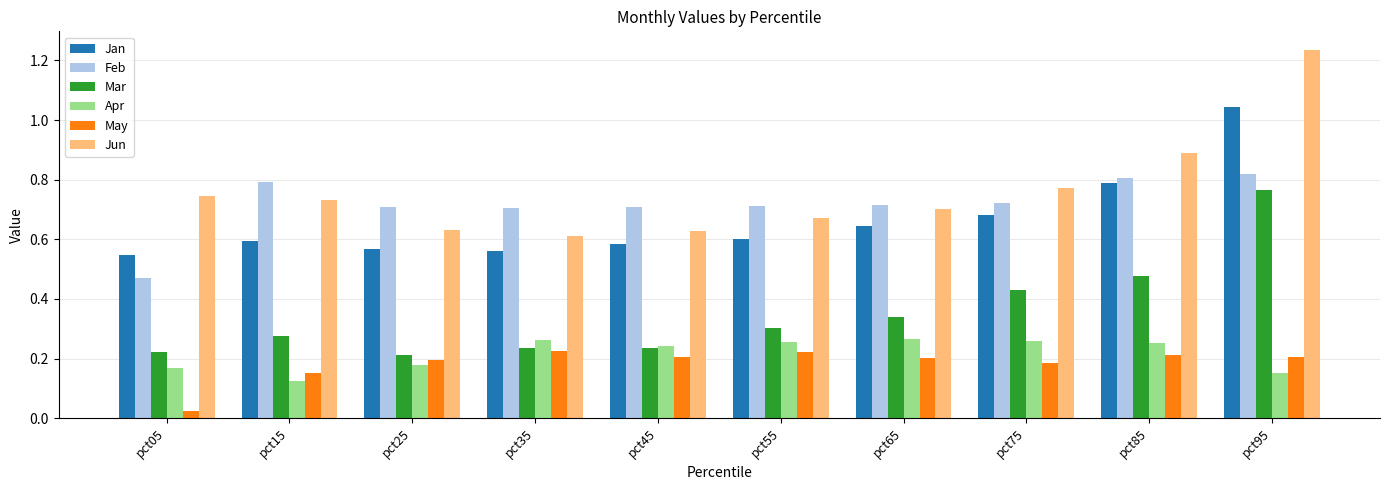

At pct85, list the series in order from smallest to largest.

May, Apr, Mar, Jan, Feb, Jun